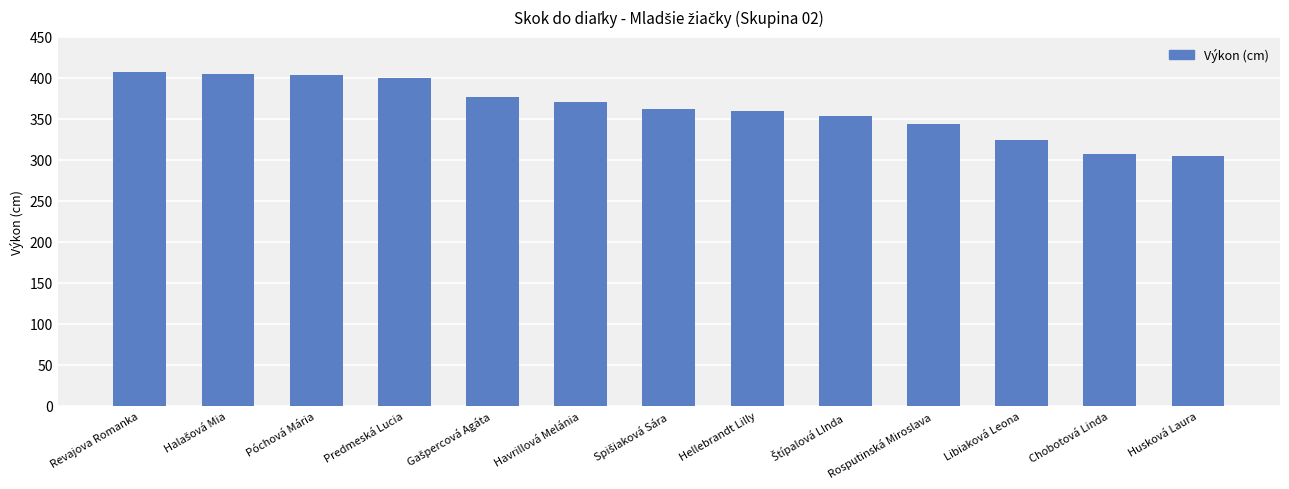

Is it true that the value at Póchová Mária is 403?

True